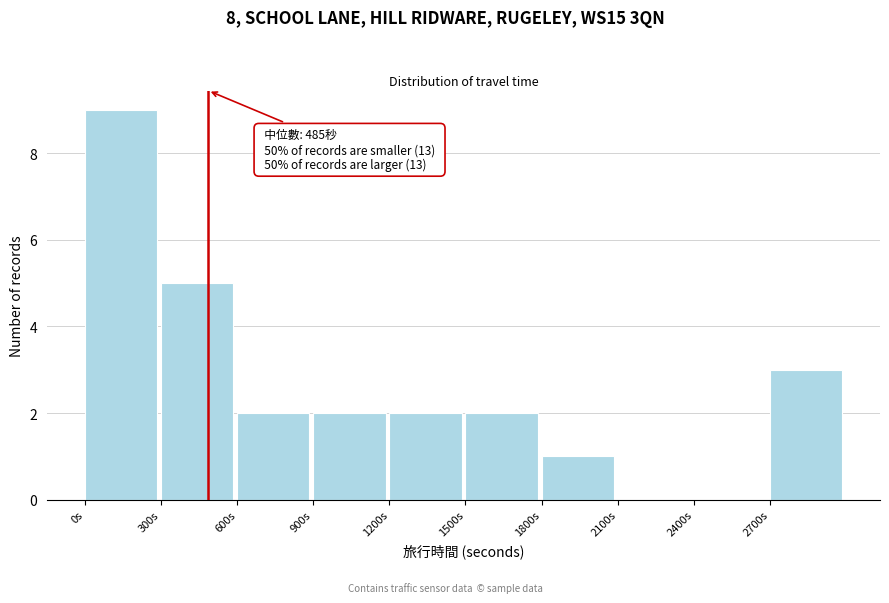

Which range on the x-axis has the tallest bar?

0 to 300